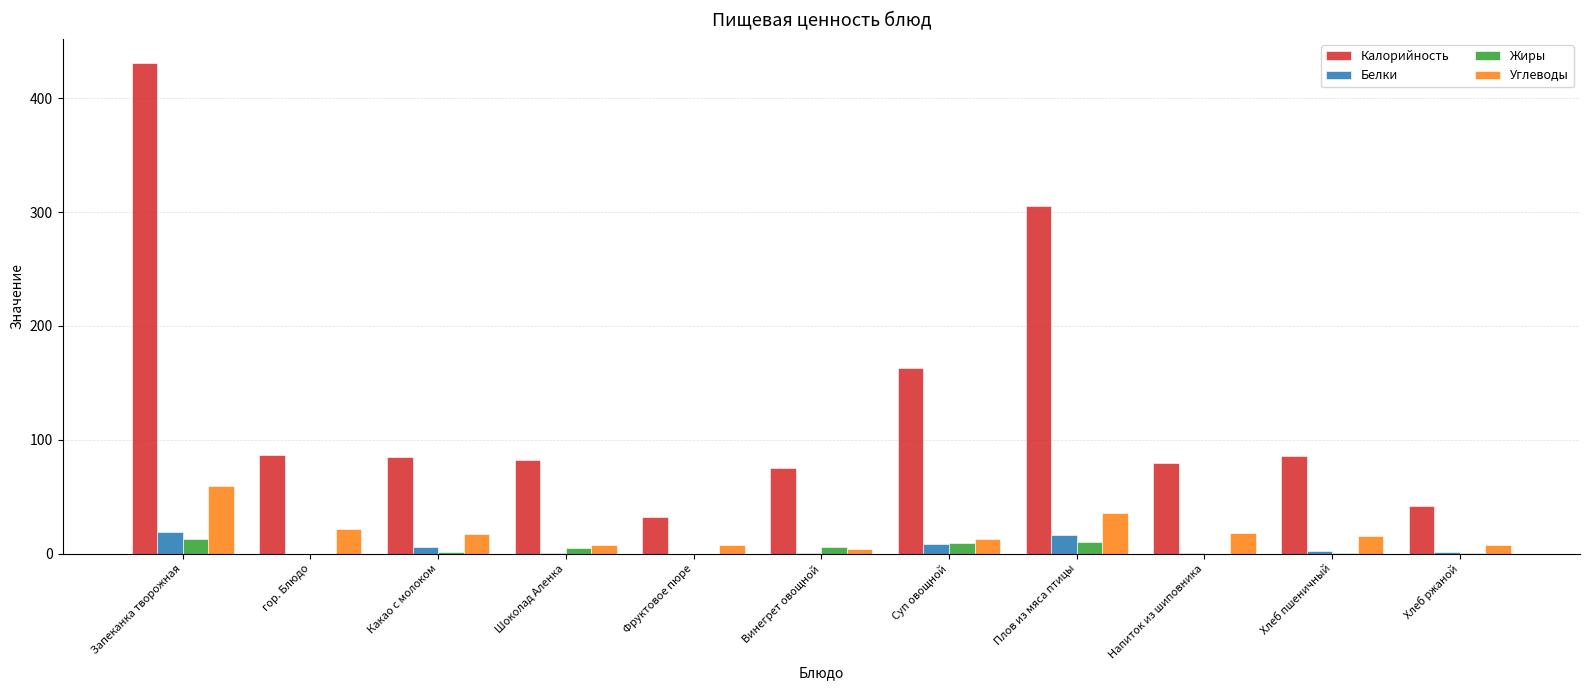

The Белки series shows 0.0 at Фруктовое пюре. True or false?

True